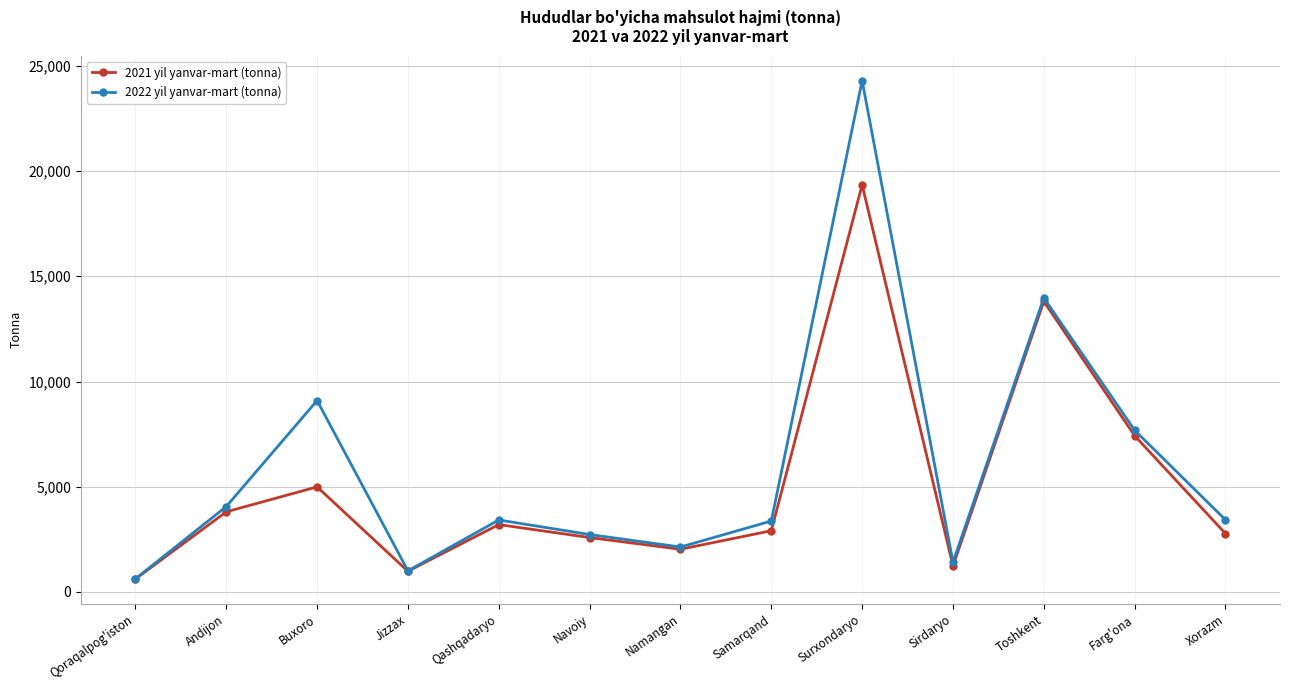

Is it true that 2022 yil yanvar-mart (tonna) equals 1189.2 at Qashqadaryo?

False